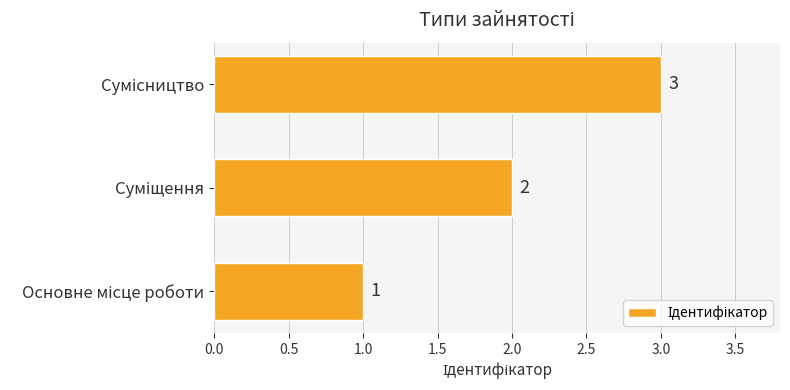

Count the number of categories in the chart.

3